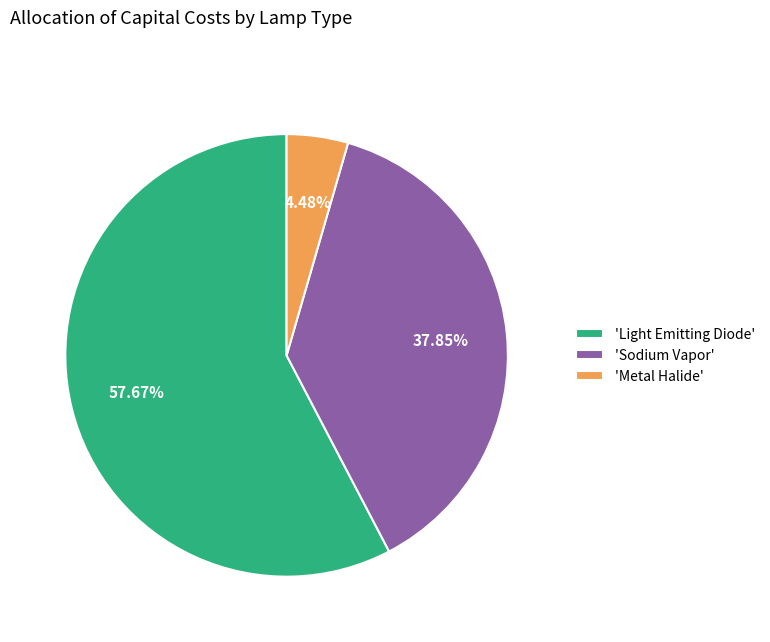

Rank the categories by value from highest to lowest.

'Light Emitting Diode', 'Sodium Vapor', 'Metal Halide'